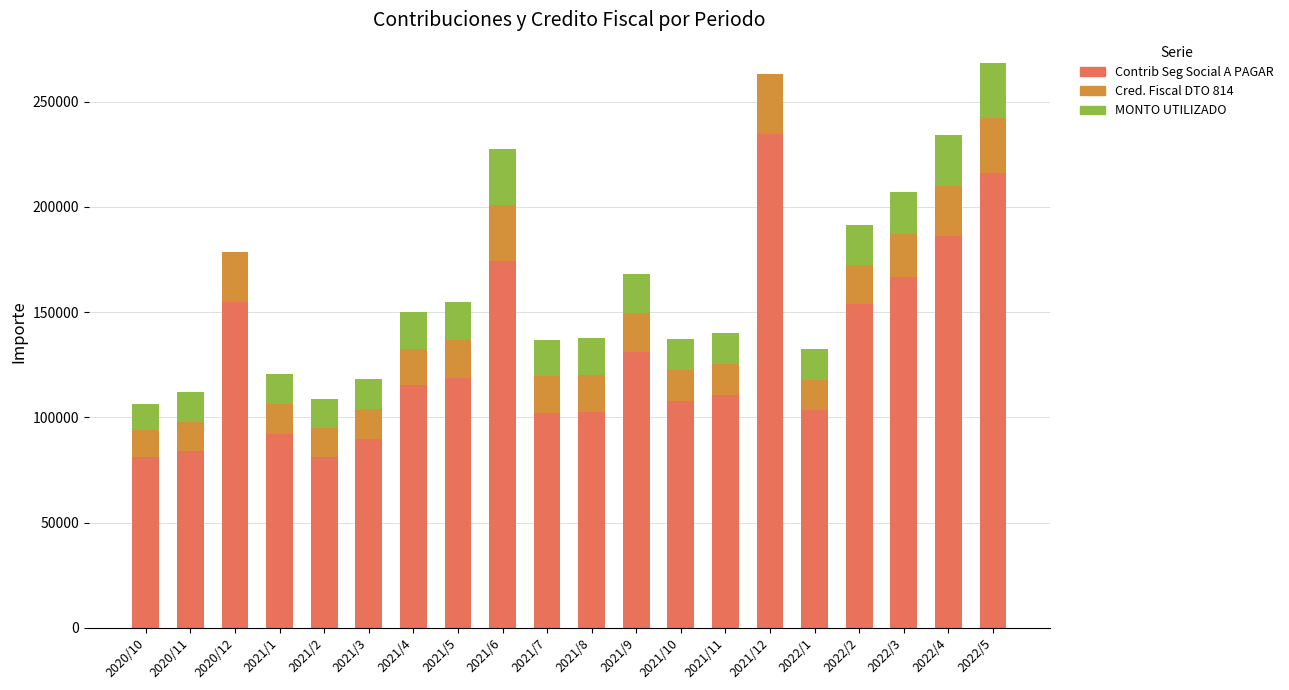

How many distinct data groups are displayed?

3